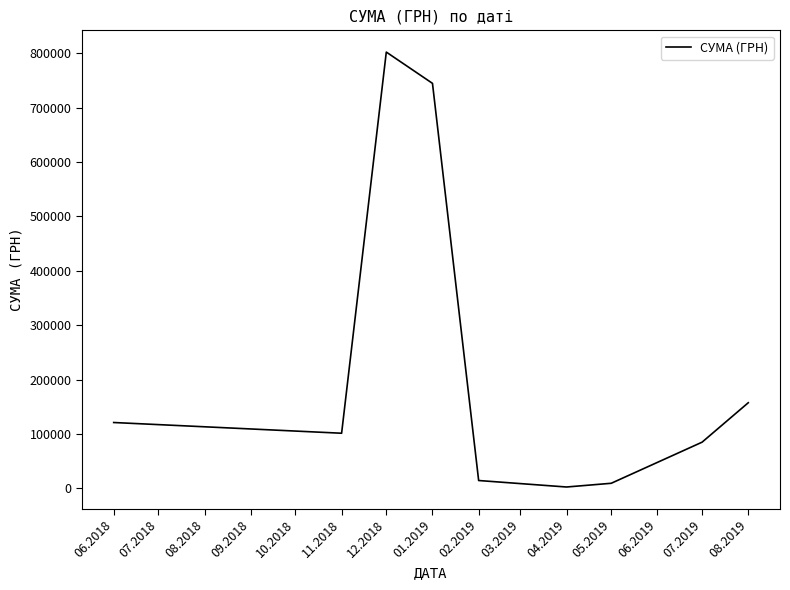

Where does the data first go above 101217?

06.2018